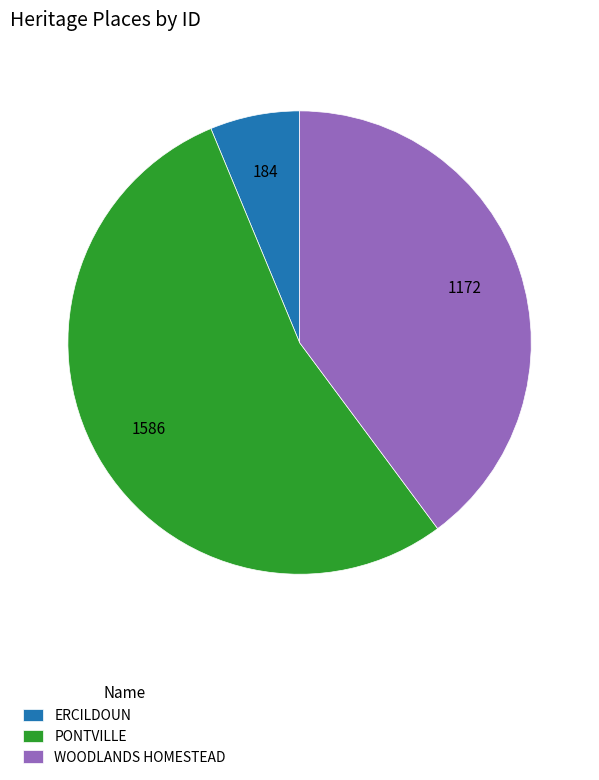

The PONTVILLE slice represents 44% of the pie. True or false?

False